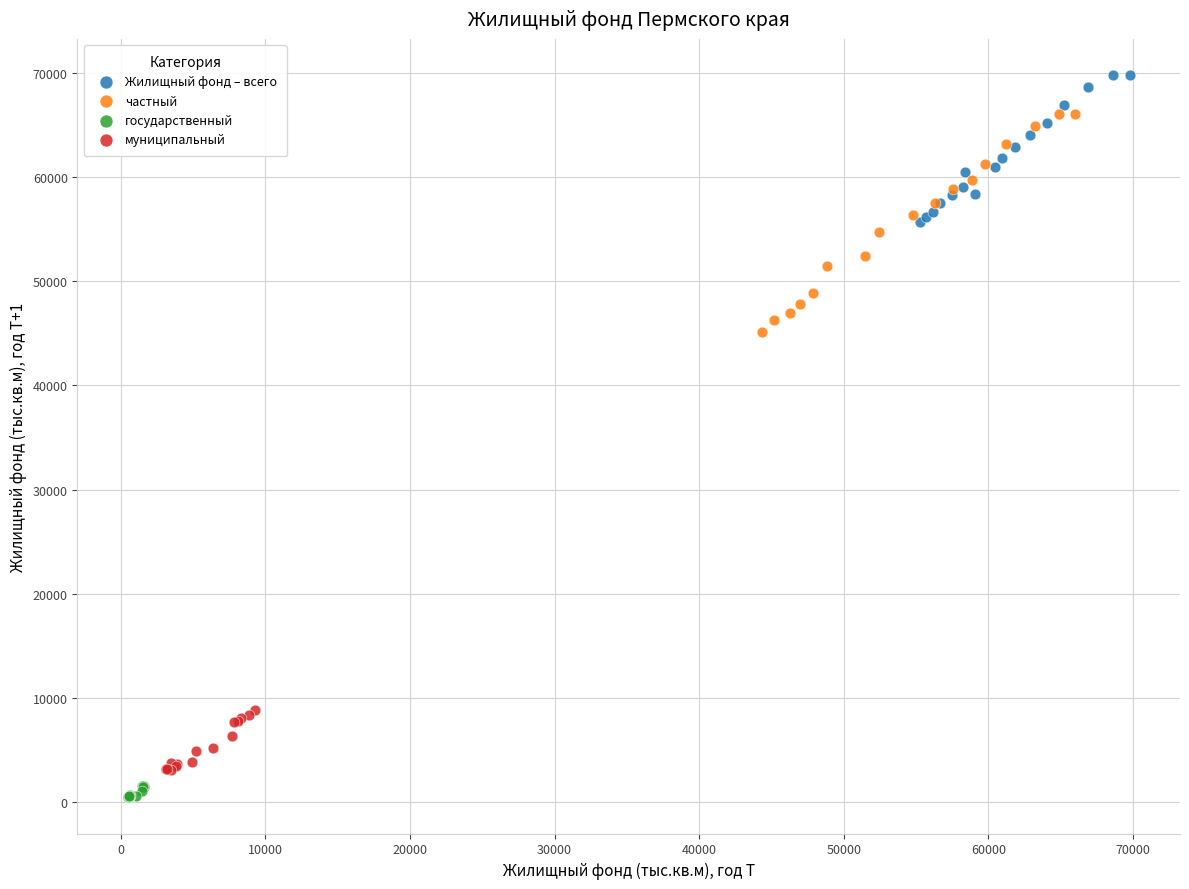

Which series reaches the maximum Y coordinate?

Жилищный фонд – всего